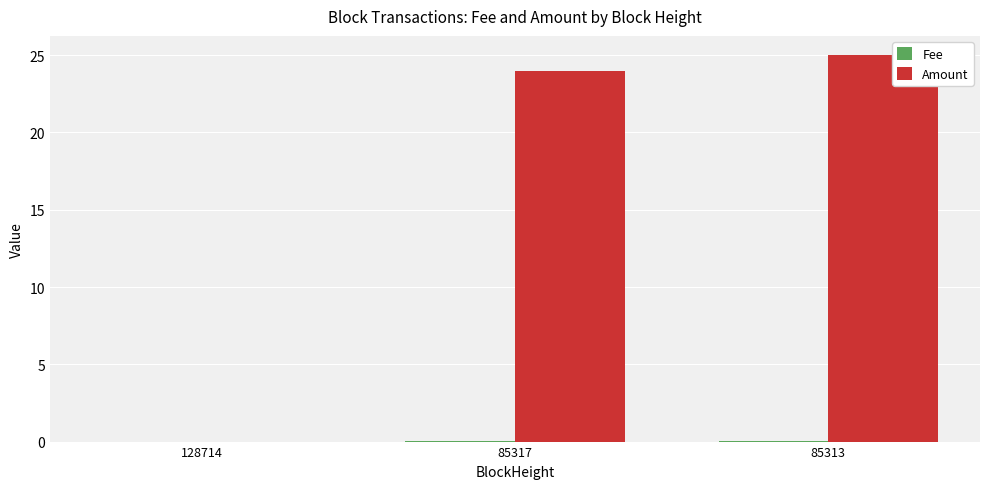

What is the sum of all Amount values?

49.0